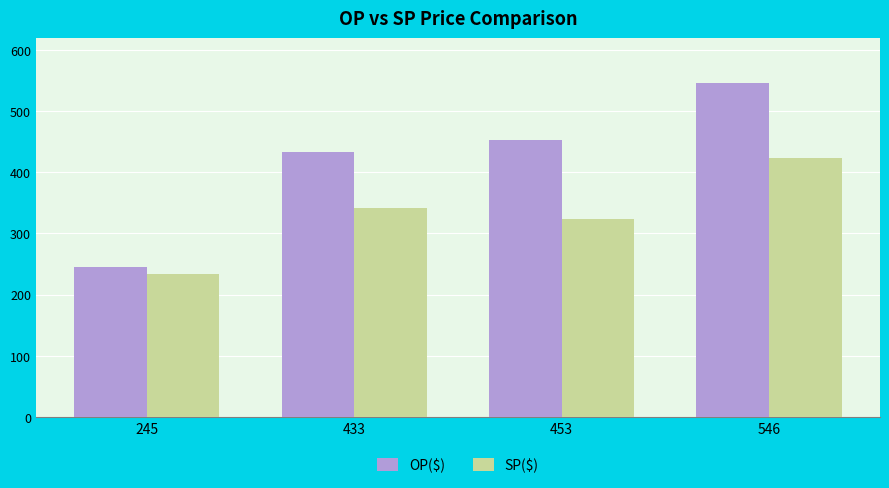

What is the sum of all OP($) values?

1677